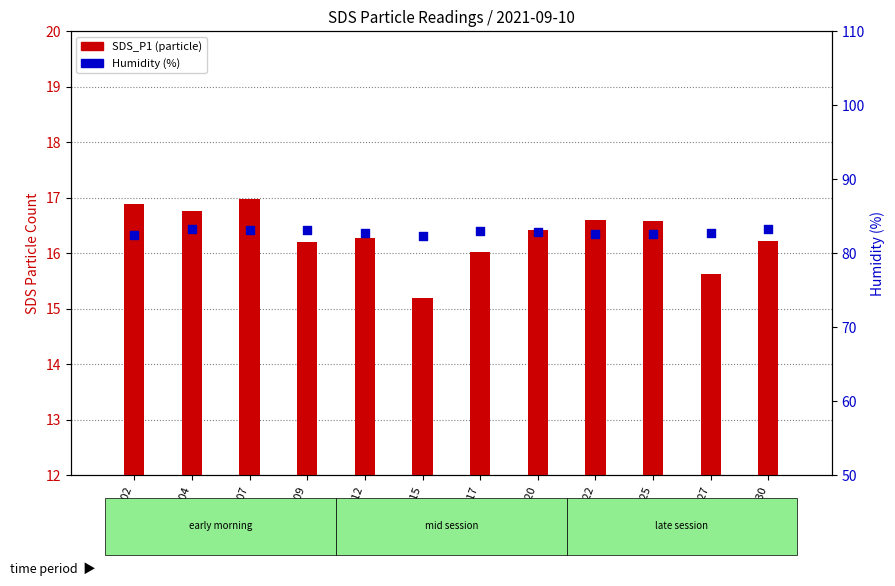

Which series has the widest spread of Y values?

SDS_P1